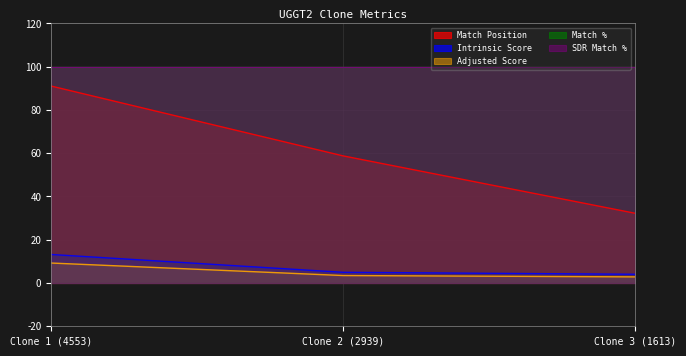

Which series has the widest spread of values?

Match Position